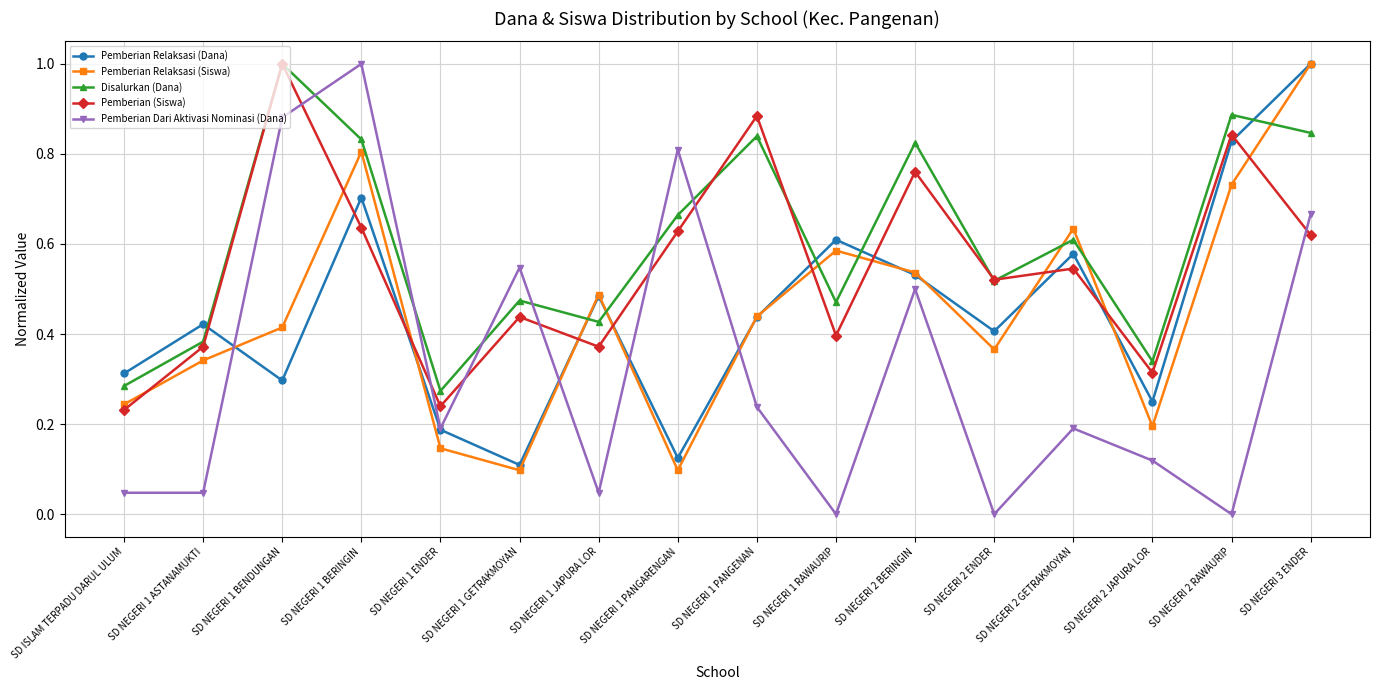

Which series changed the most between SD ISLAM TERPADU DARUL ULUM and SD NEGERI 2 GETRAKMOYAN?

Pemberian Relaksasi (Siswa)